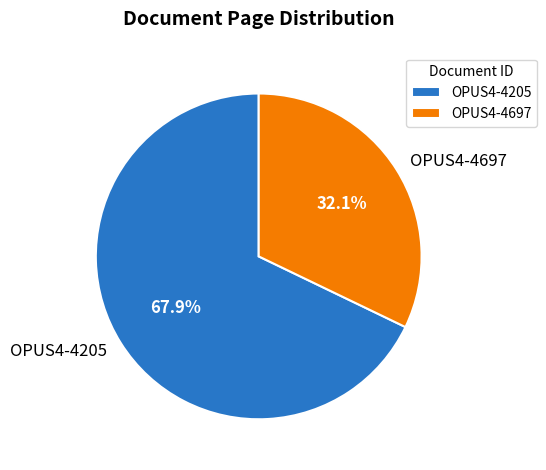

Which slice is the largest?

OPUS4-4205